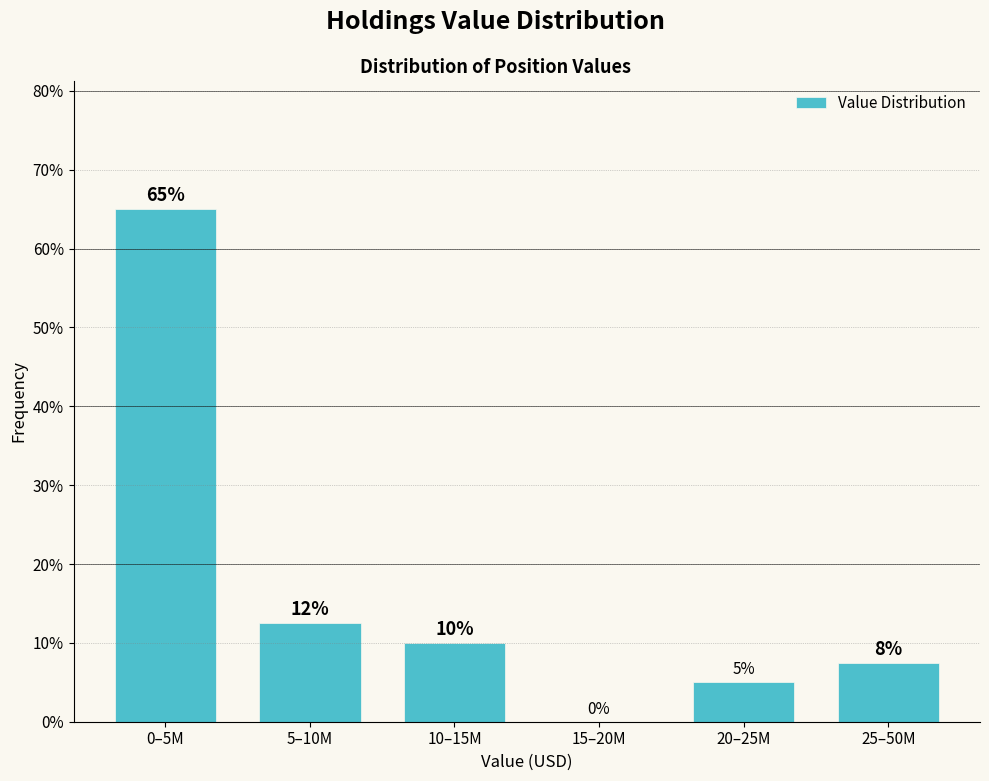

The chart shows a value of 65.0 at 0–5M. True or false?

True